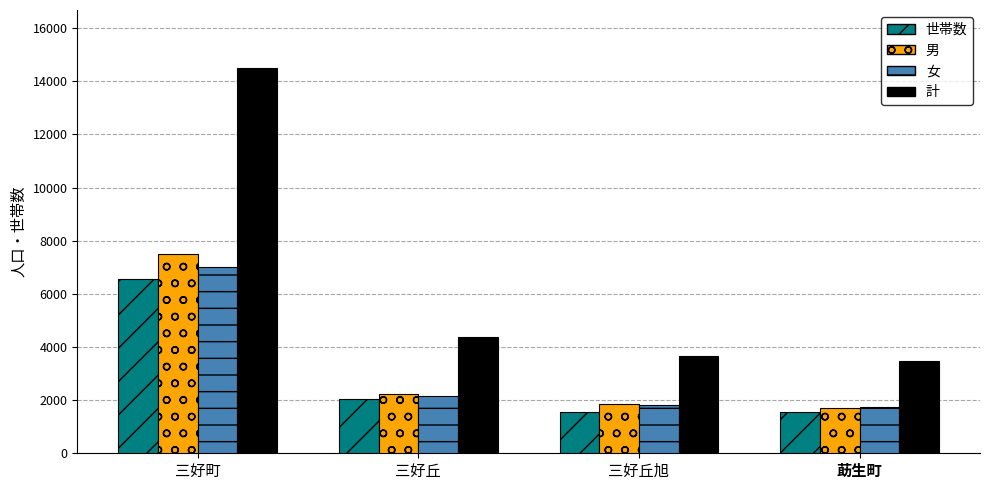

What is the label of the 4th bar from the left?

莇生町